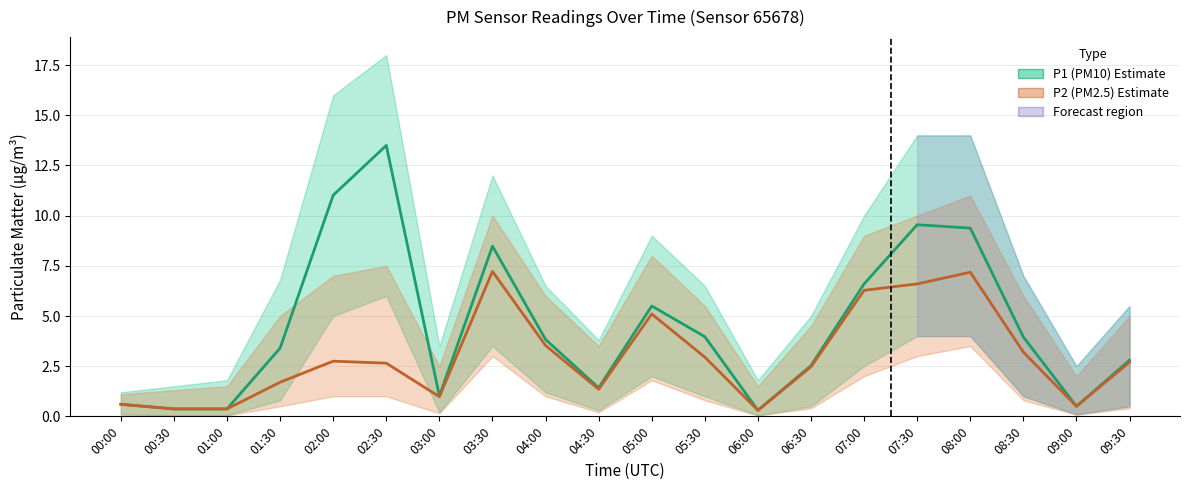

List the labels in order of P1 (PM10) value, largest first.

02:30, 02:00, 07:30, 08:00, 03:30, 07:00, 05:00, 05:30, 08:30, 04:00, 01:30, 09:30, 06:30, 04:30, 03:00, 00:00, 09:00, 00:30, 01:00, 06:00